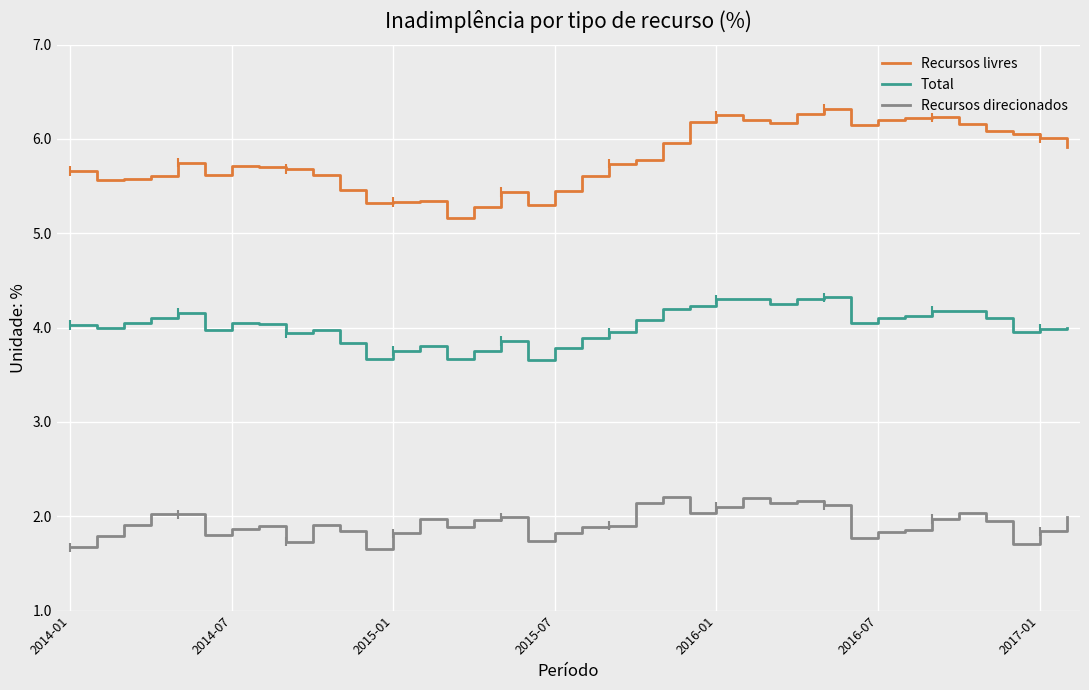

Which series has the widest spread of values?

Recursos livres